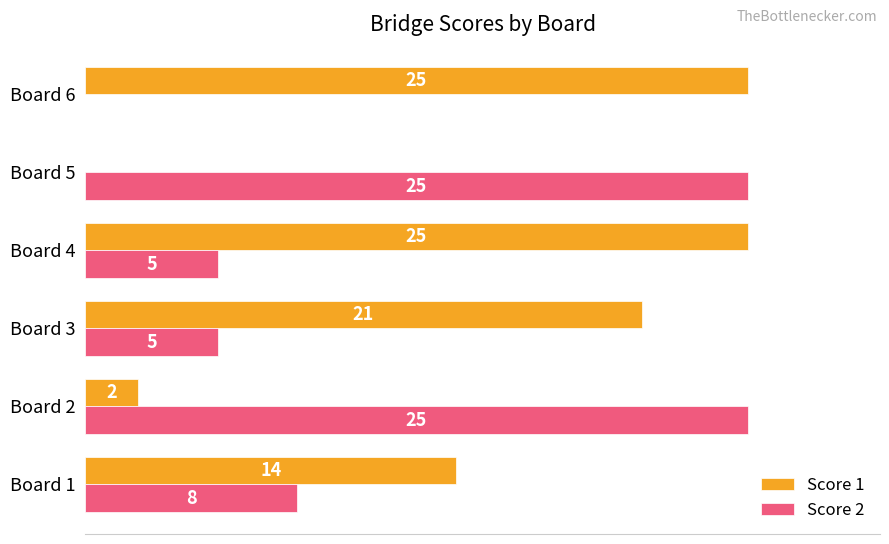

Where is Score 2 nearest to the value 12?

Board 1